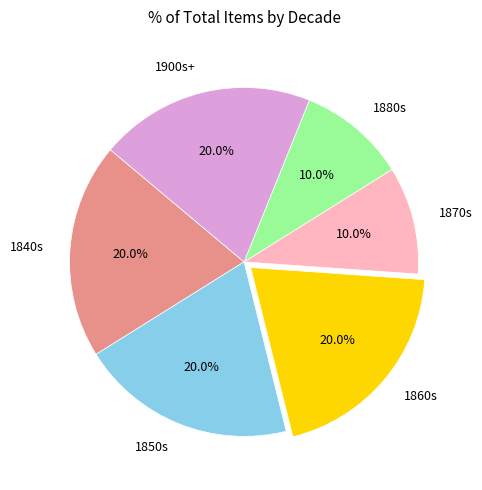

Is there any slice that represents more than half of the pie?

No